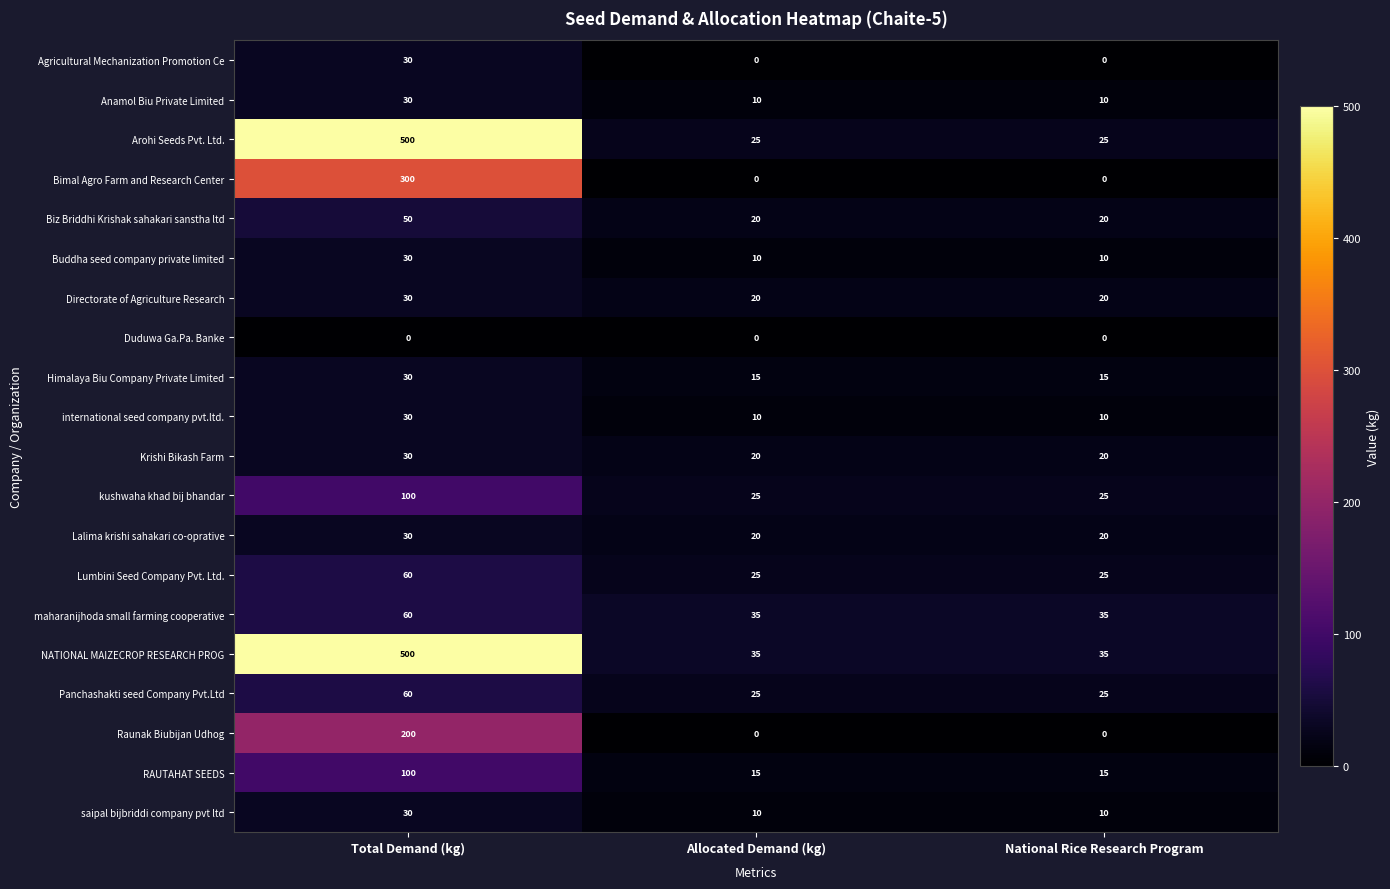

The value of Agricultural Mechanization Promotion Ce at Allocated Demand (kg) is 19. True or false?

False